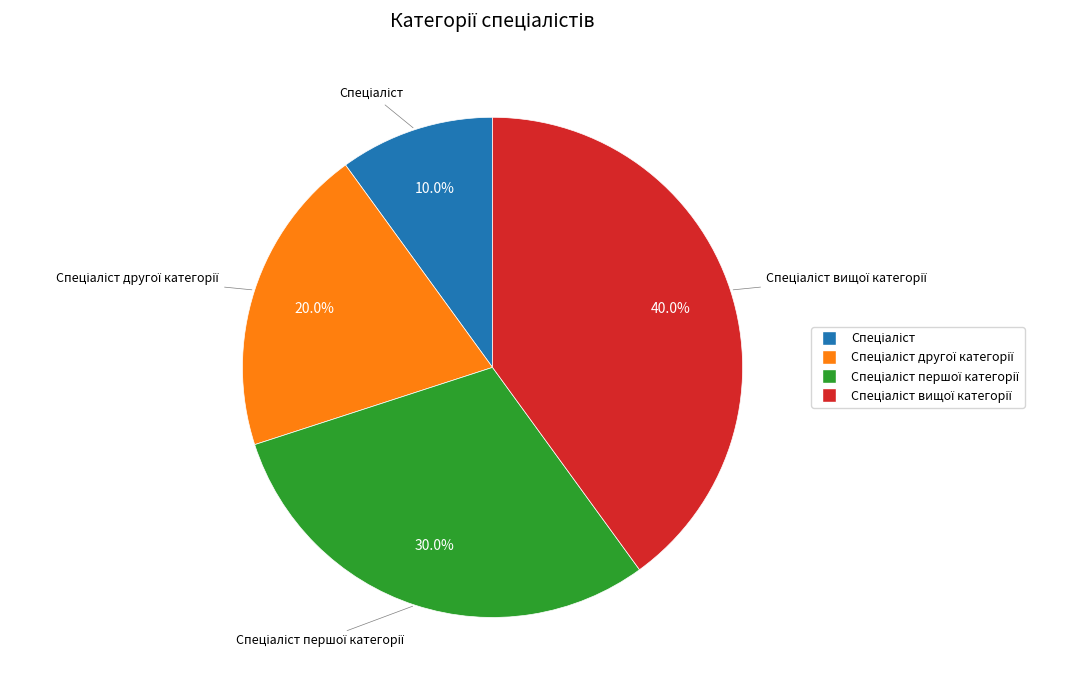

Is there any slice that represents more than half of the pie?

No